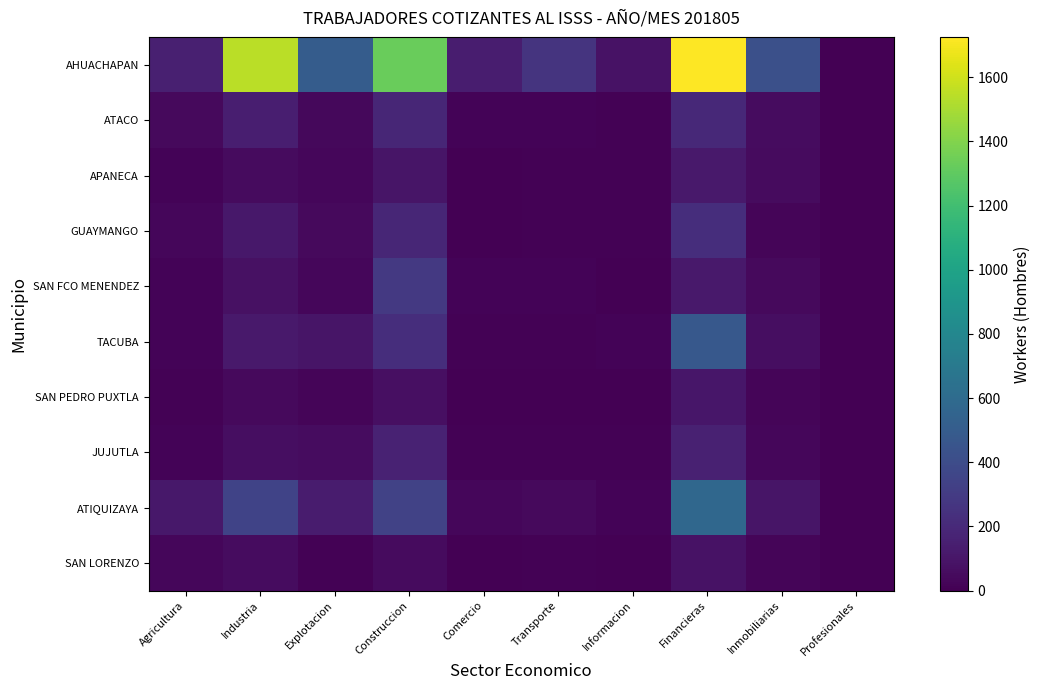

List the series in order of their peak value, lowest first.

SAN LORENZO, SAN PEDRO PUXTLA, APANECA, JUJUTLA, ATACO, GUAYMANGO, SAN FCO MENENDEZ, TACUBA, ATIQUIZAYA, AHUACHAPAN